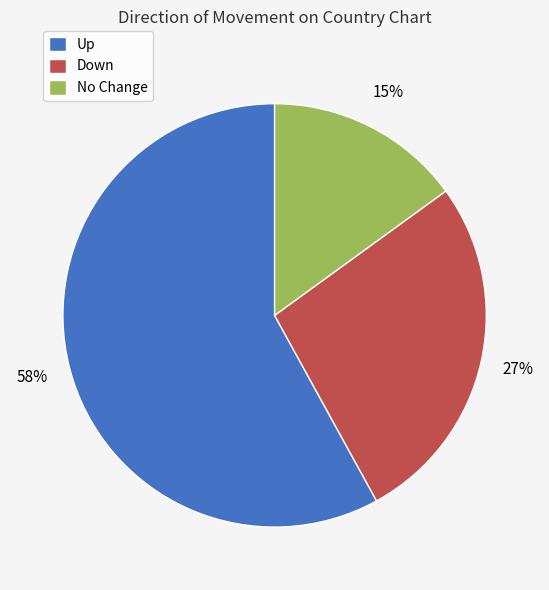

What is the smallest slice in the pie chart?

No Change